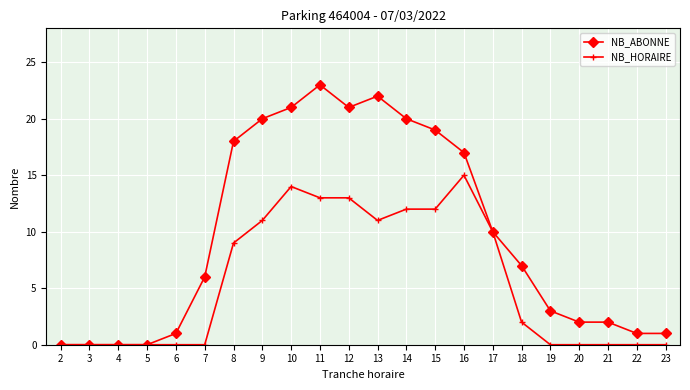

At which label does NB_HORAIRE reach its peak?

16